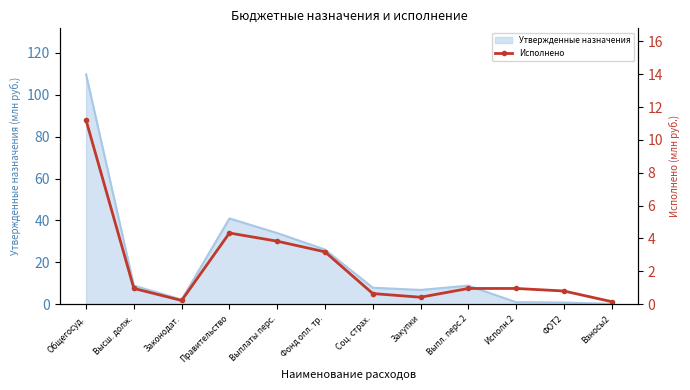

What is the label of the 4th point from the right?

Выпл. перс.2